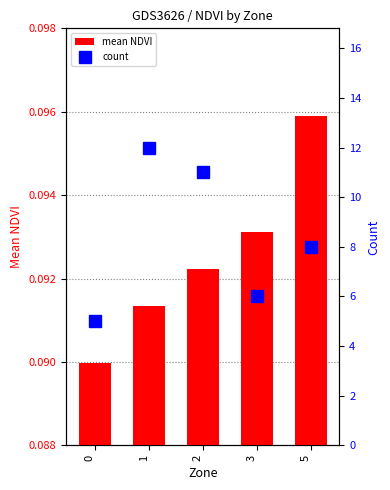

Count the number of data series in this chart.

2